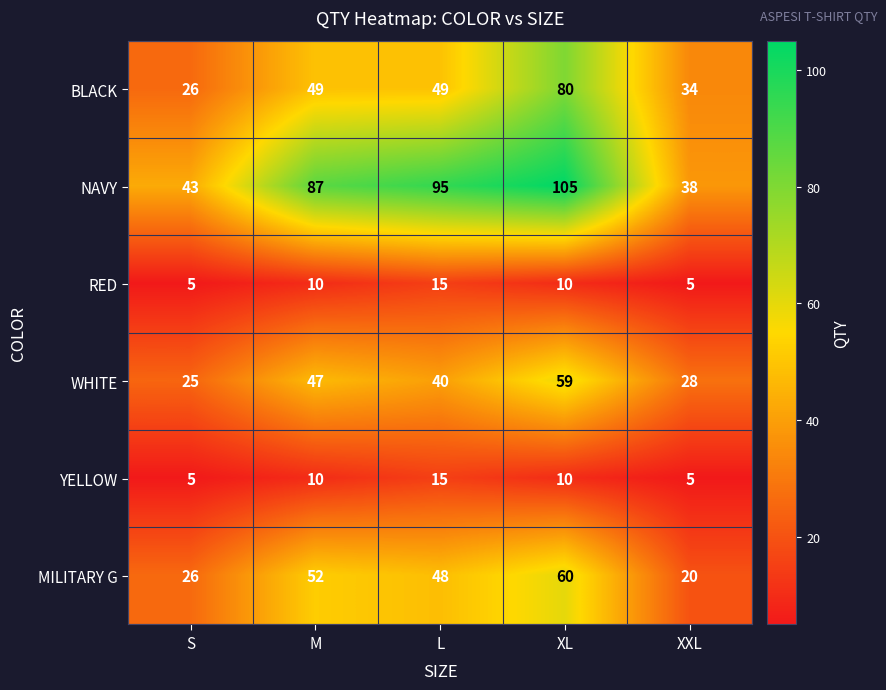

What is the smallest value displayed?

5